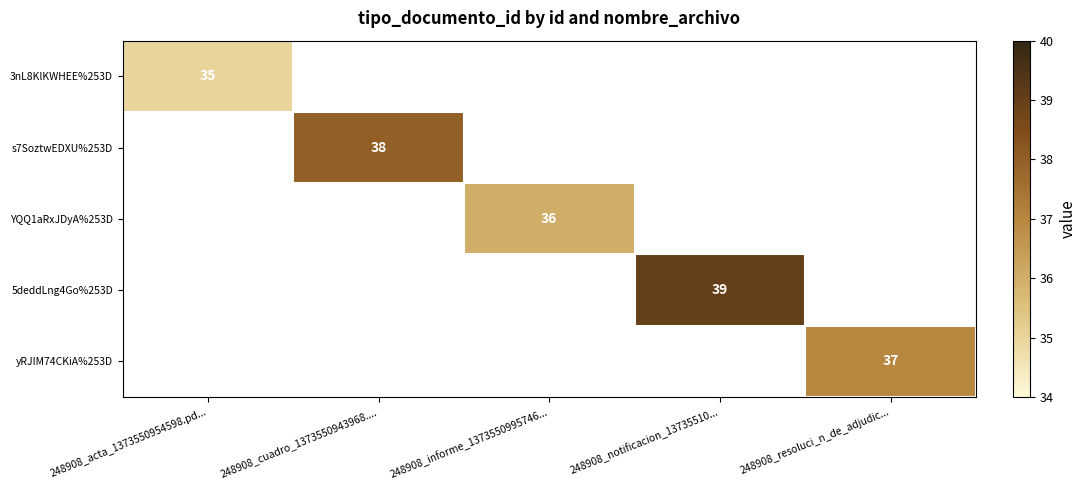

The value of YQQ1aRxJDyA%253D at 248908_informe_1373550995746... is 36. True or false?

True